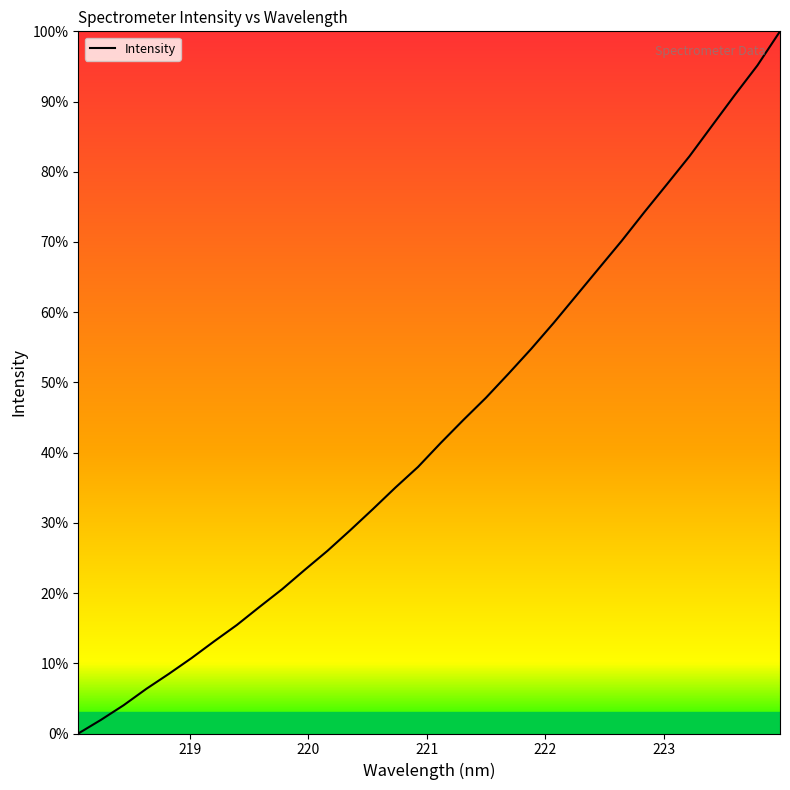

What is the difference between the maximum and minimum values?

100.0